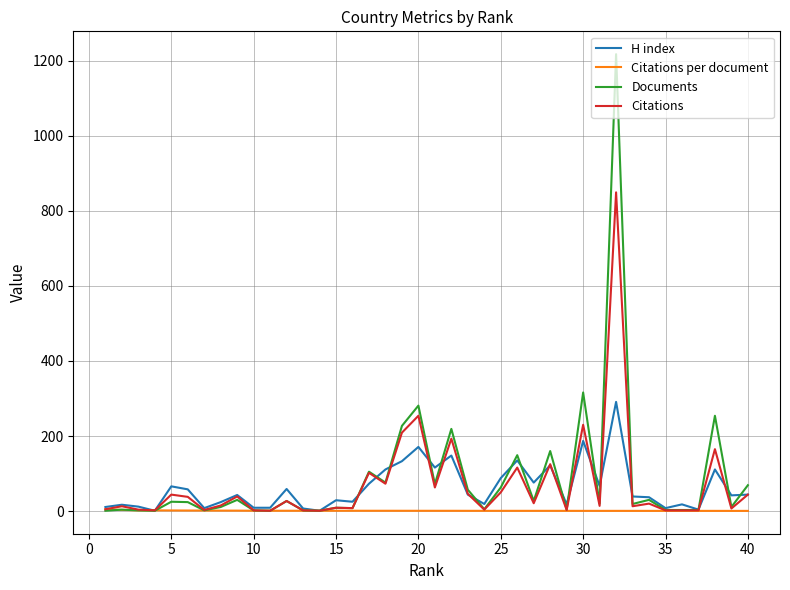

List the series in order of their peak value, highest first.

Documents, Citations, H index, Citations per document